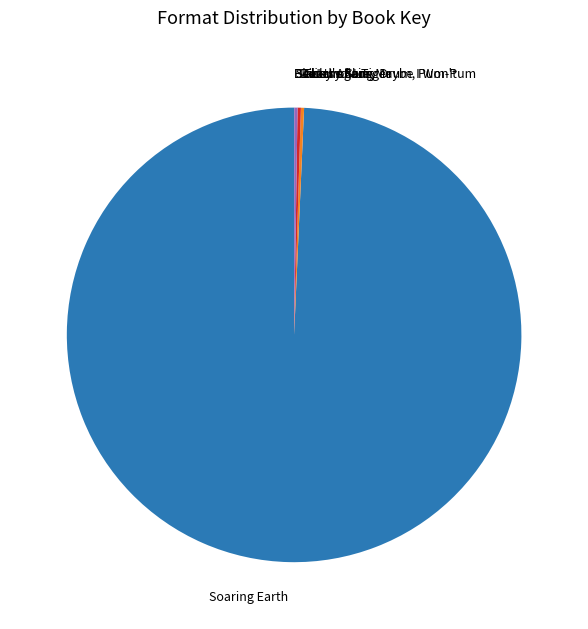

What is the largest slice in the pie chart?

Soaring Earth